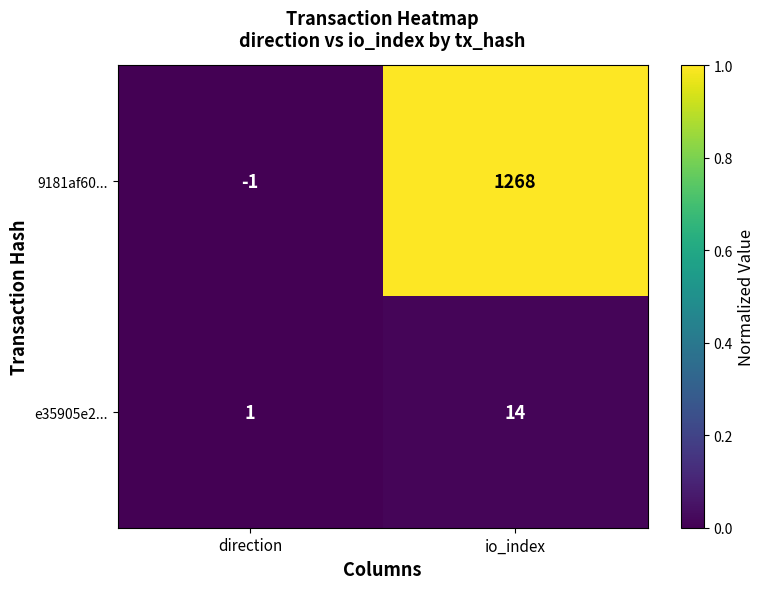

Rank the series at direction from lowest to highest value.

9181af60..., e35905e2...